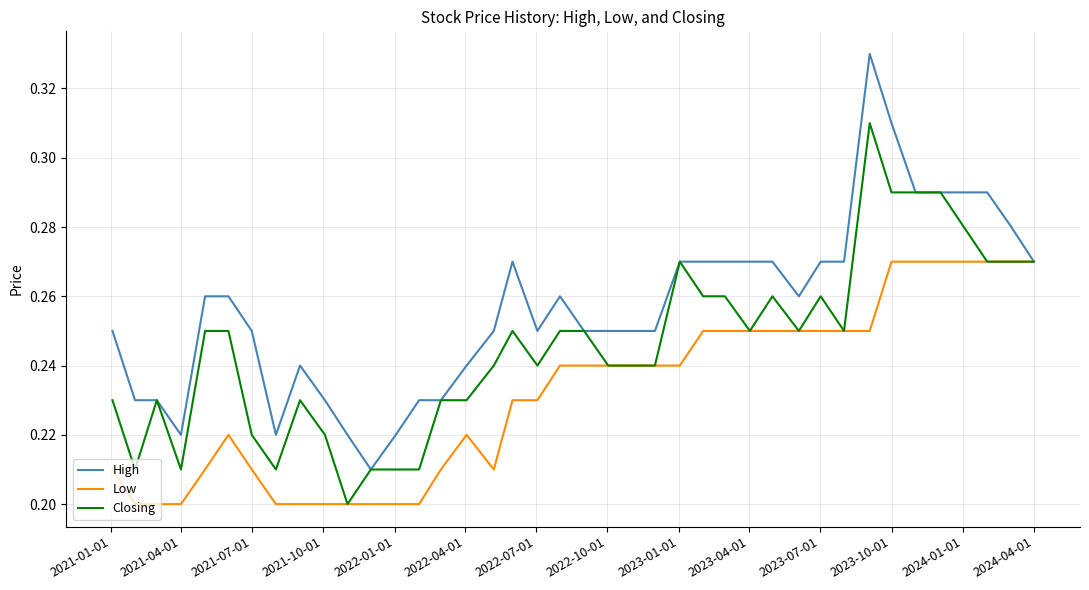

Which series has the largest total across all categories?

High